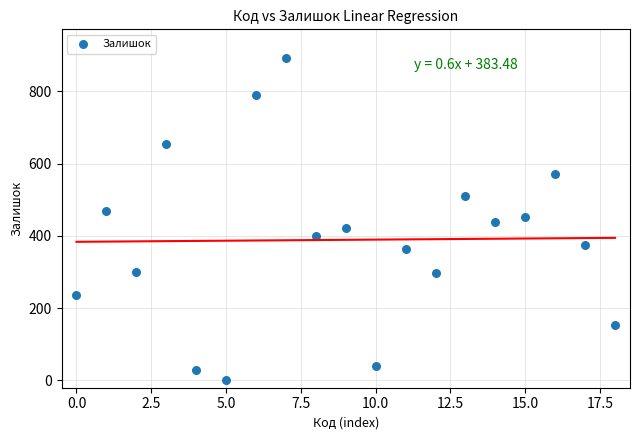

What is the range of Y values (max minus min)?

889